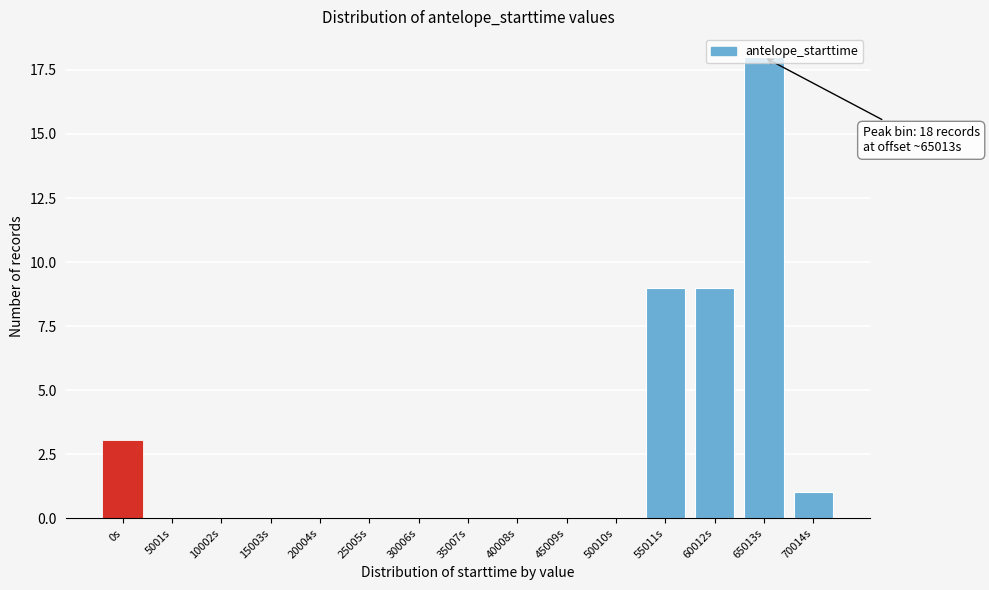

What is the sum of all values?

40